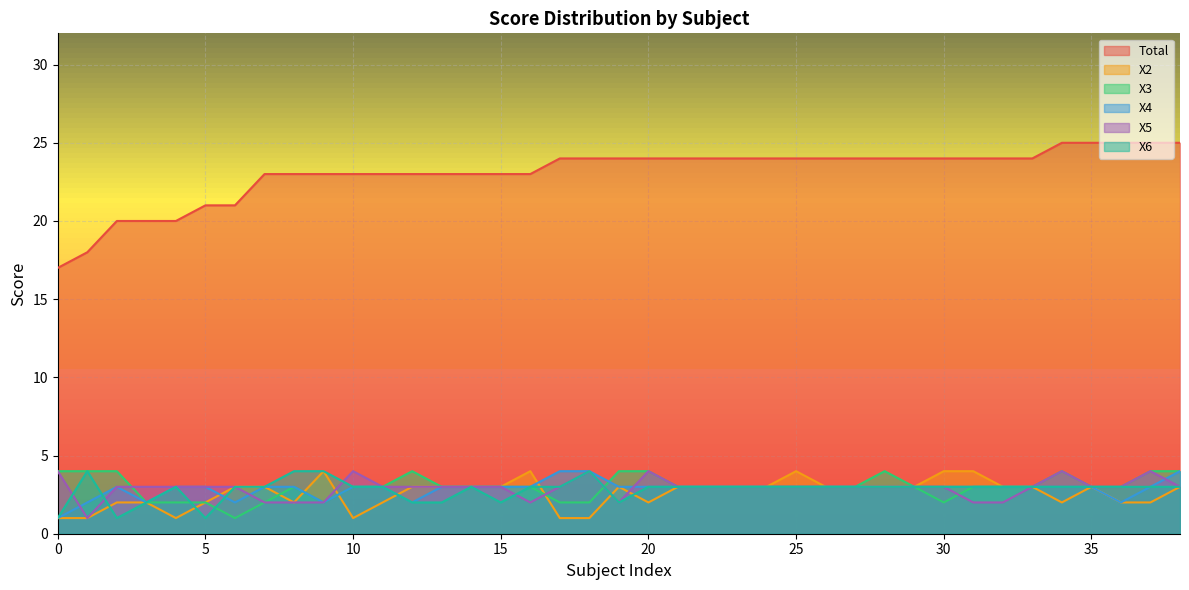

The value of X6 at 11 is 3. True or false?

True